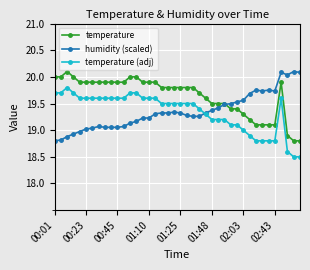

What is the value of the temperature point at the 9th from the left?

19.9